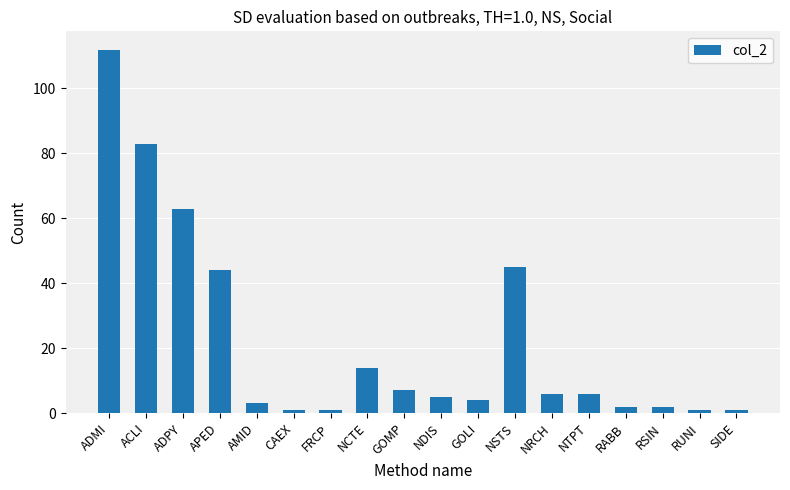

Between APED and CAEX, which is larger?

APED